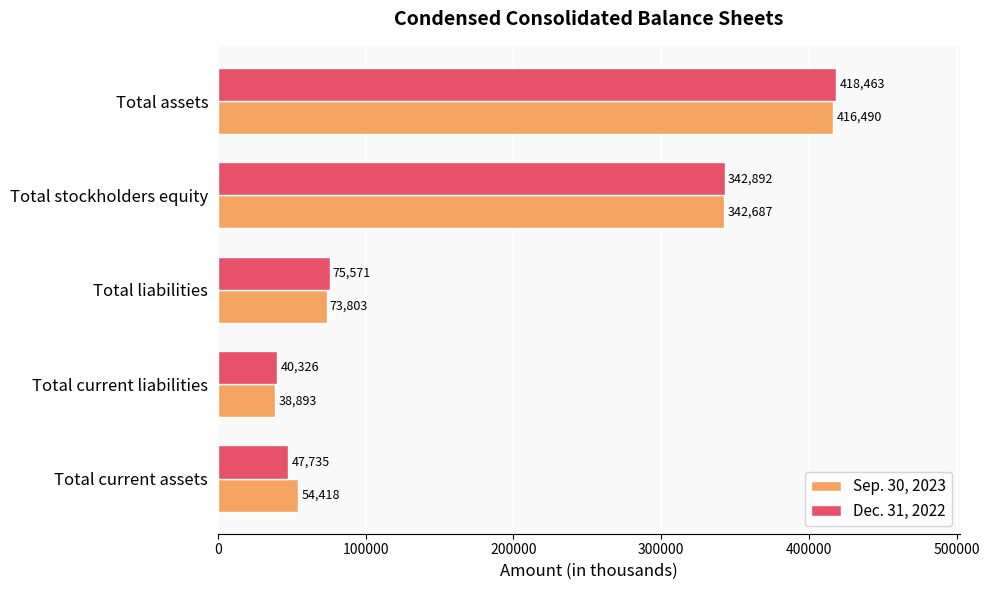

What is the lowest value of the Sep. 30, 2023 series?

38893